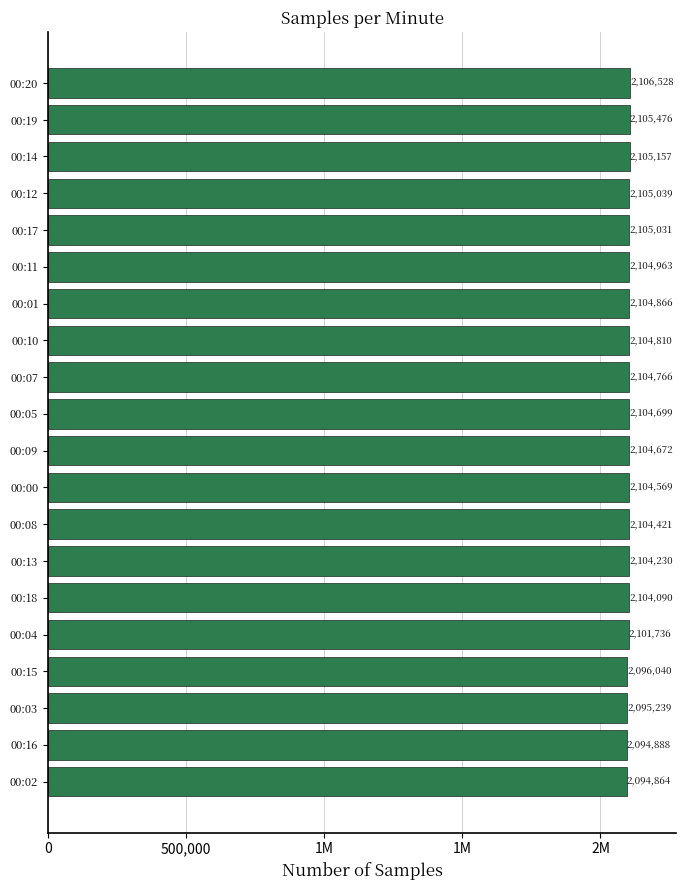

Does the chart contain any negative values?

No